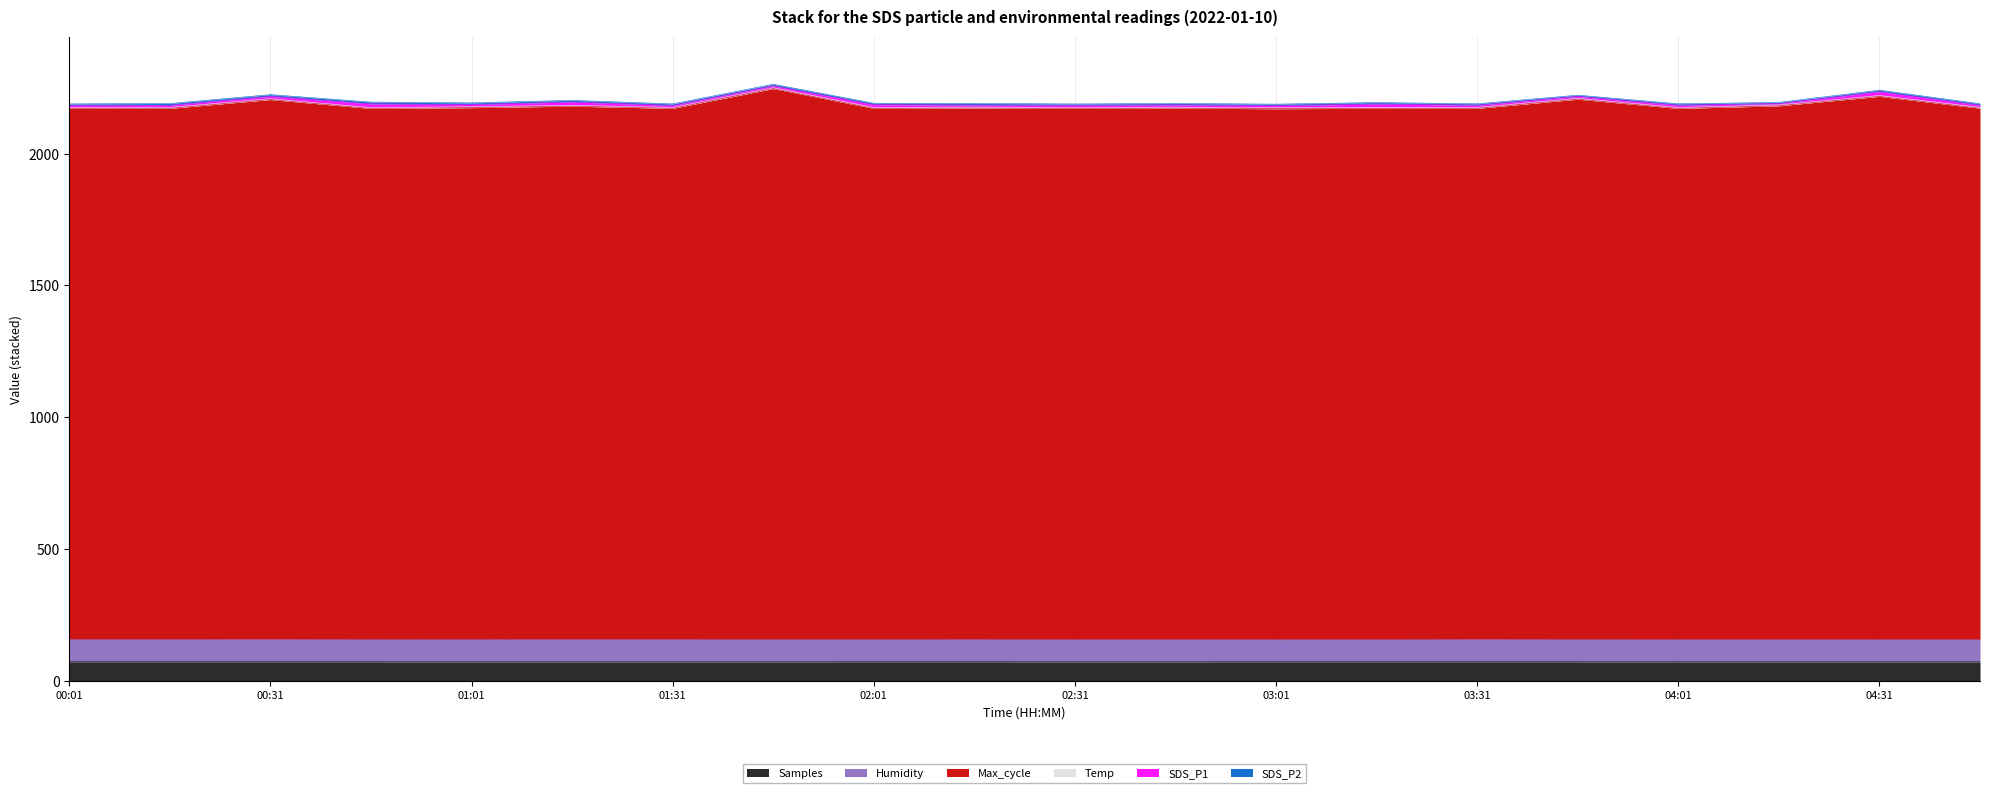

At how many categories does at least one series exceed 2042?

20